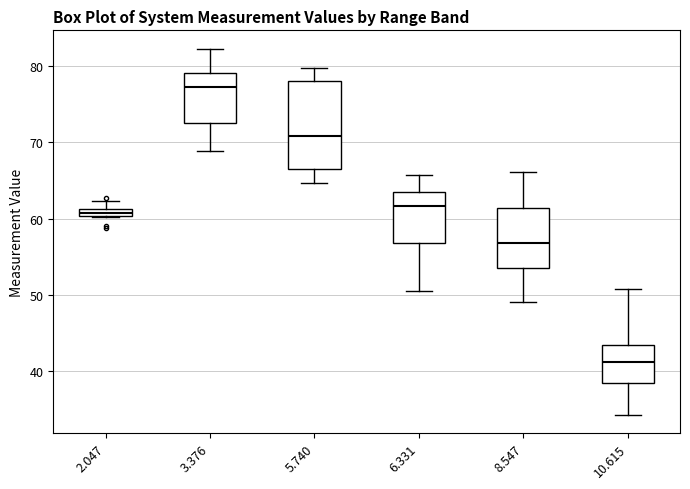

Which box has the lowest median line?

10.615